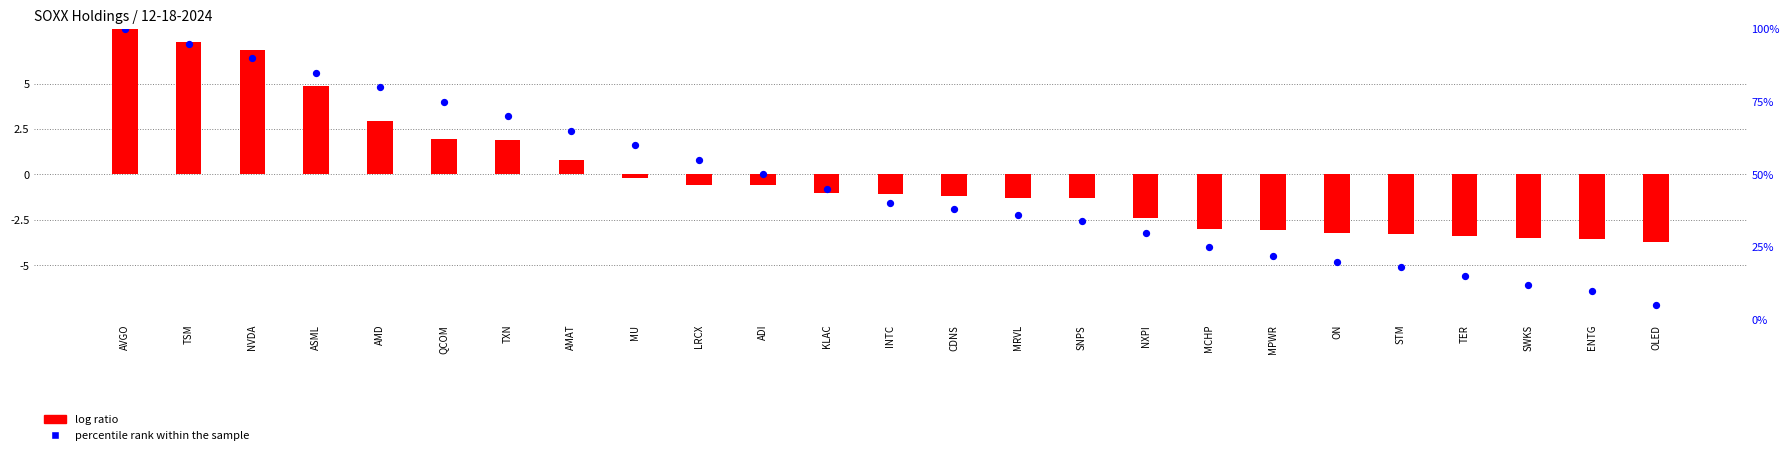

What is the change in value from MU to NXPI?

-30